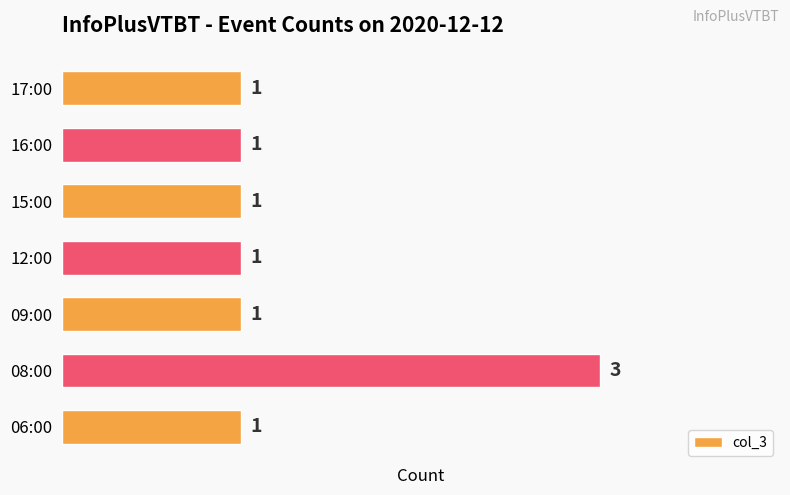

How many bars are there in total?

7